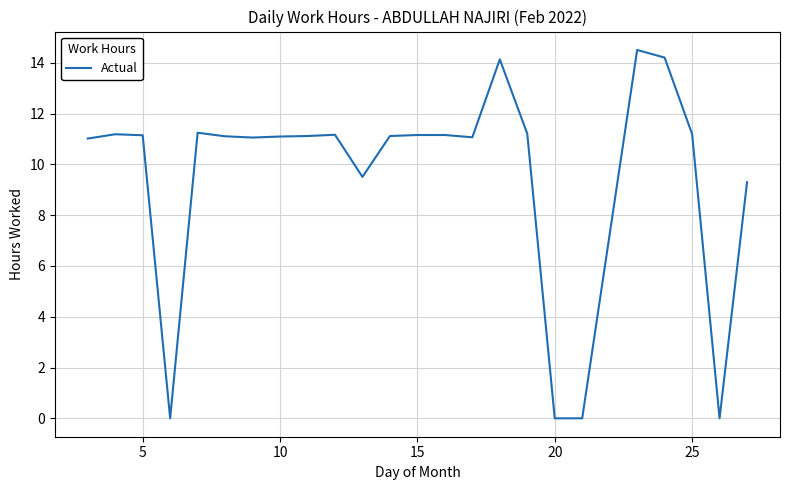

What is the maximum value shown in the chart?

14.5